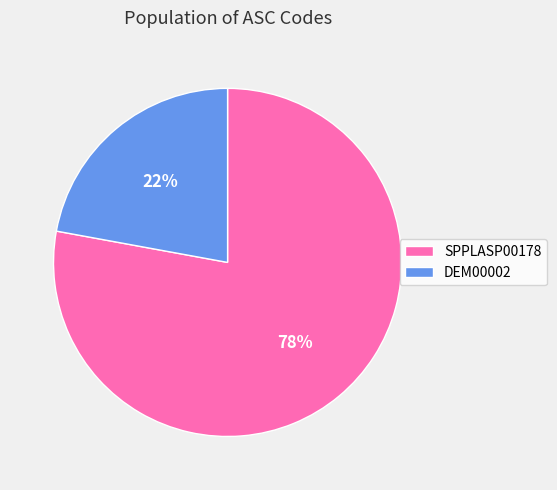

The DEM00002 slice represents 22% of the pie. True or false?

True